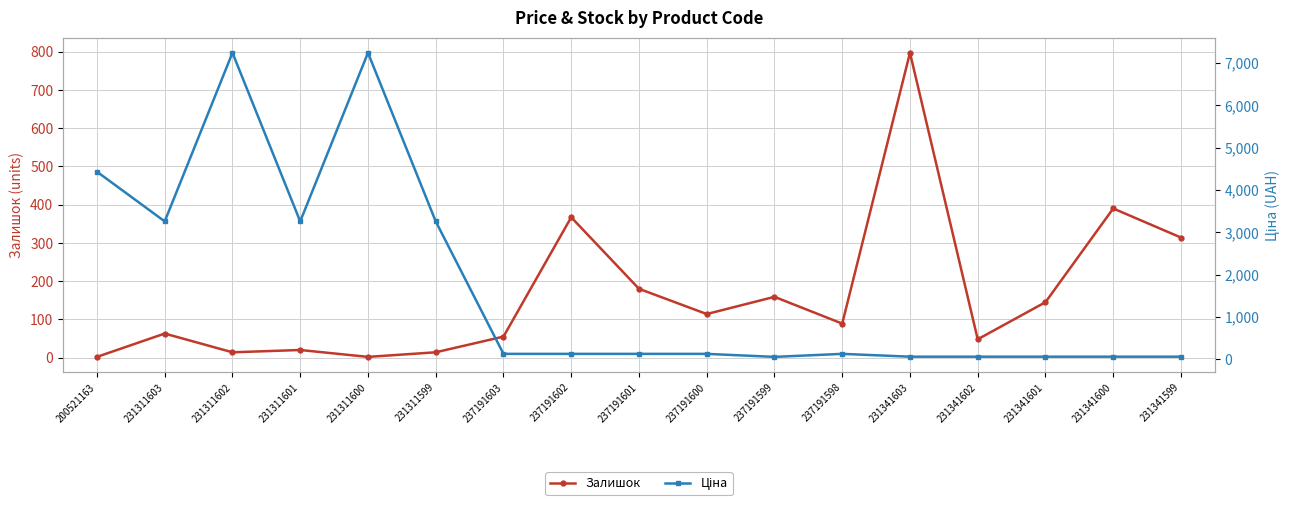

Where is the first local maximum for Ціна?

231311602